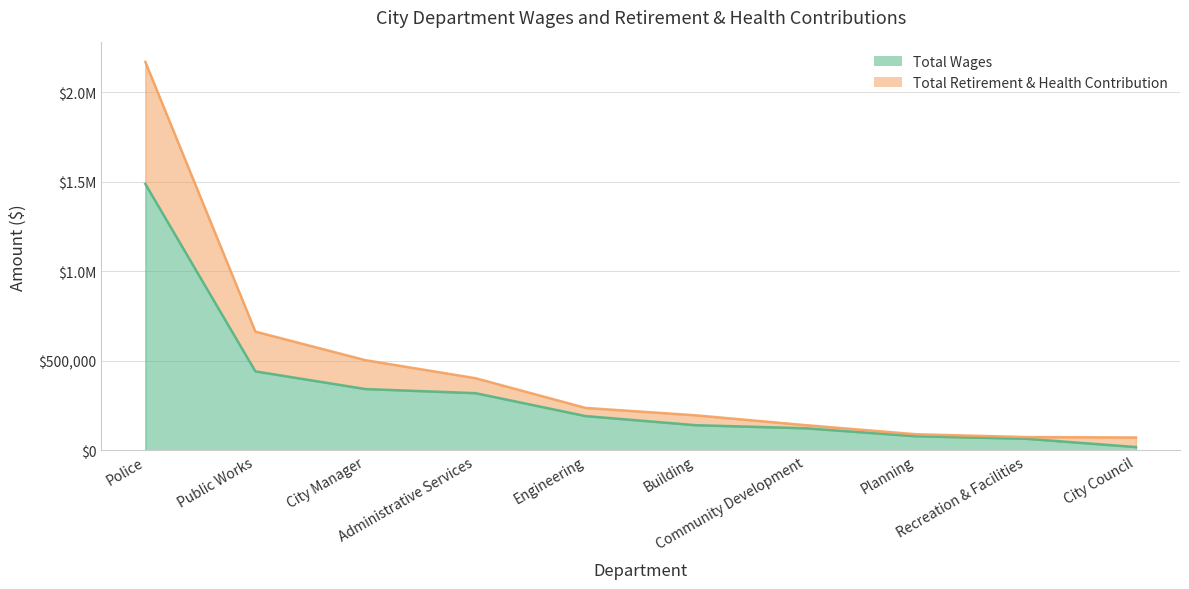

At which label does Total Retirement & Health Contribution first exceed 237662?

Police